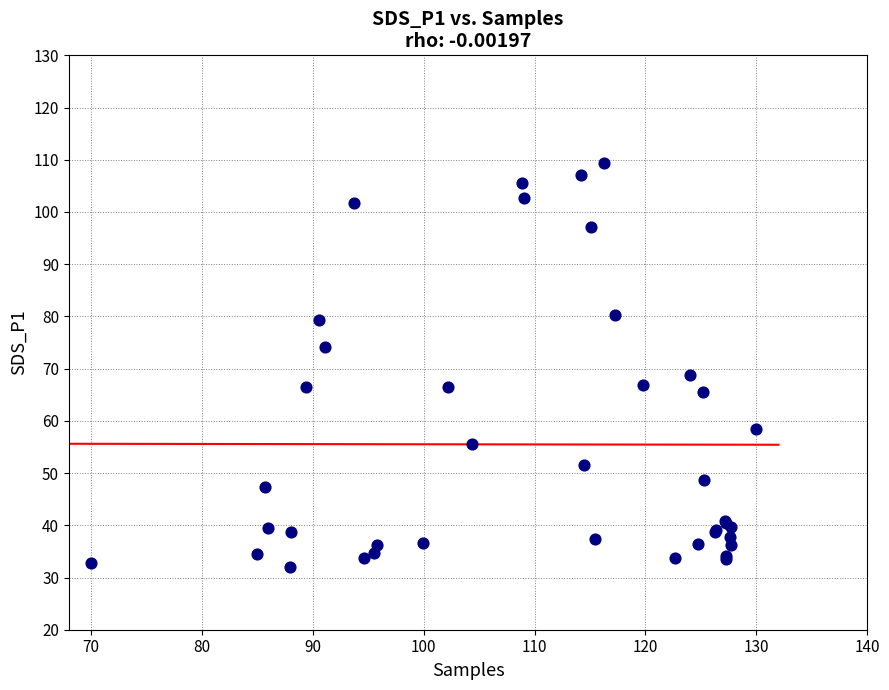

What Y value in the scatter plot is closest to 70?

68.8